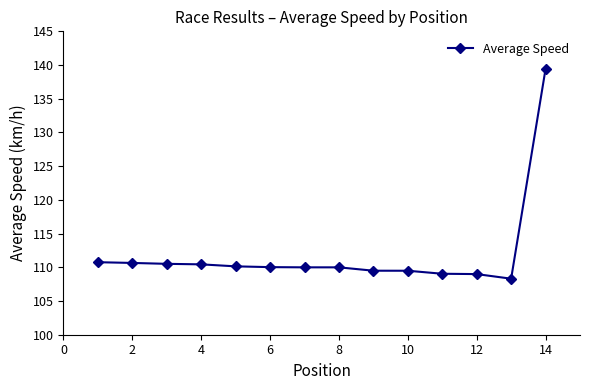

What is the sum of all values?

1567.3